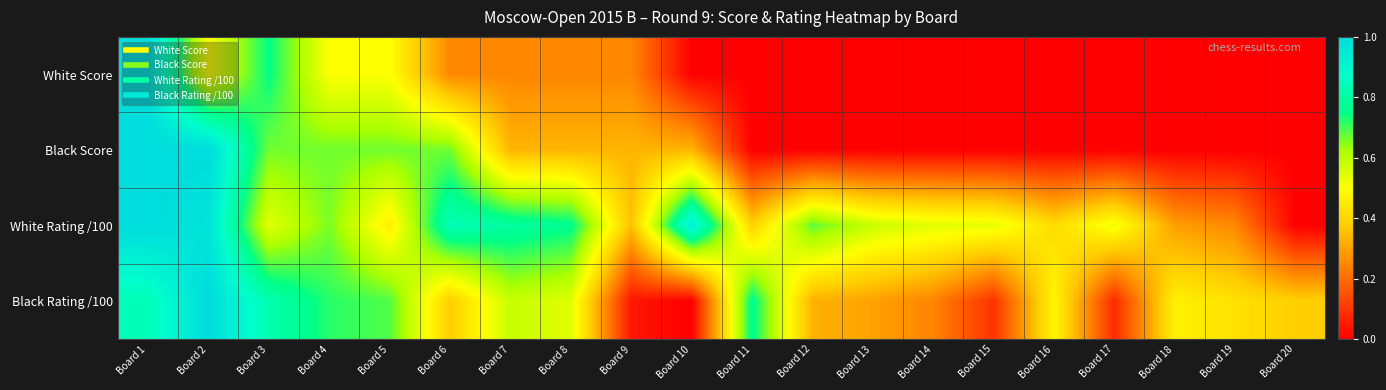

At which category is the sum across all series the highest?

Board 1